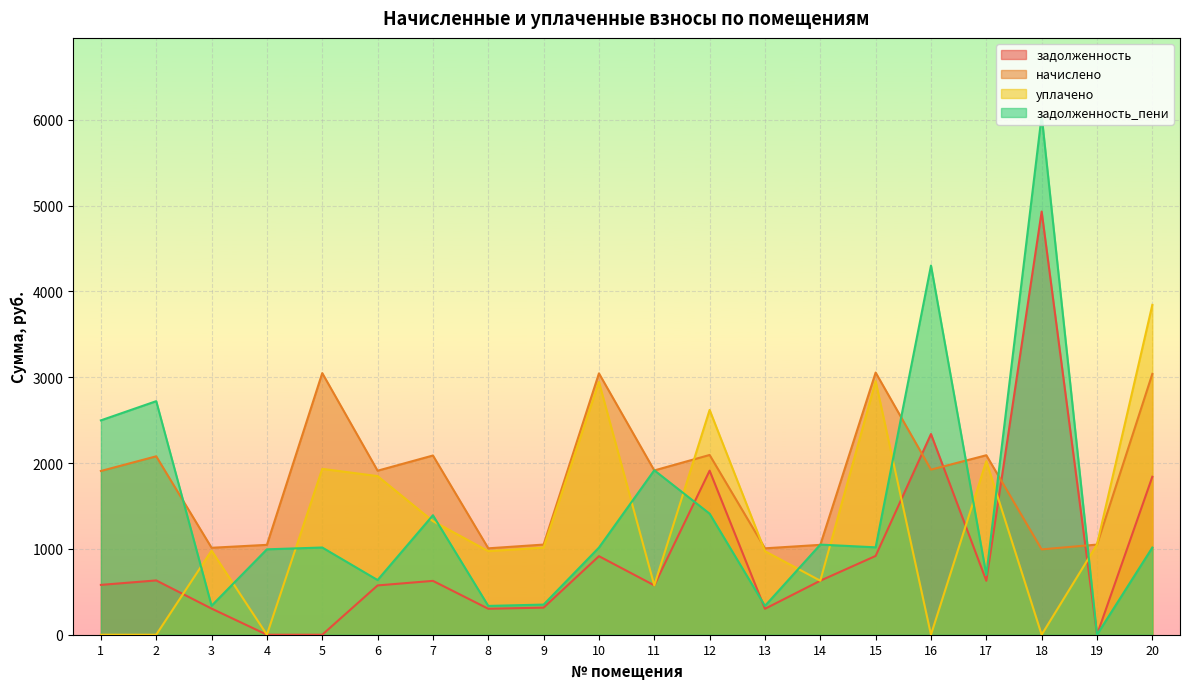

Where is the first local maximum for задолженность?

2